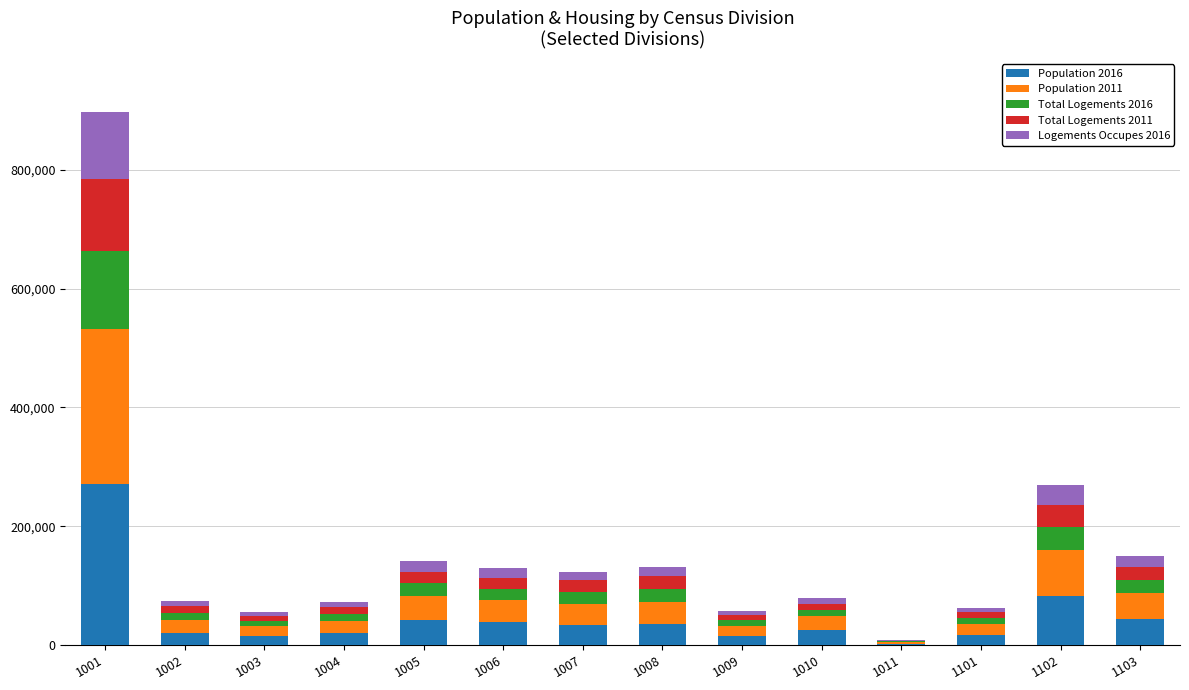

Count the number of data series in this chart.

5